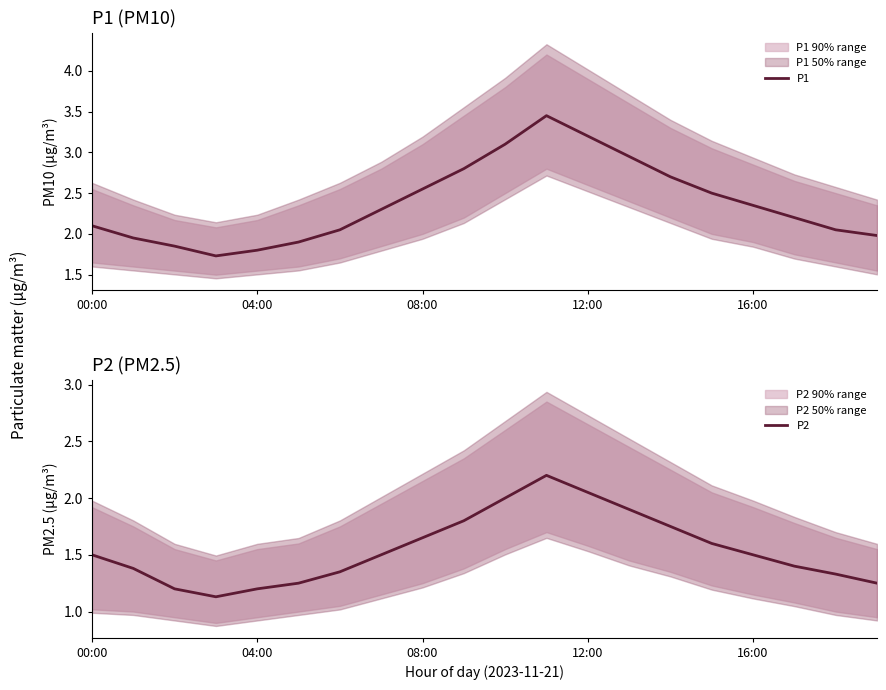

True or false: P2 and P1 cross at least once.

False